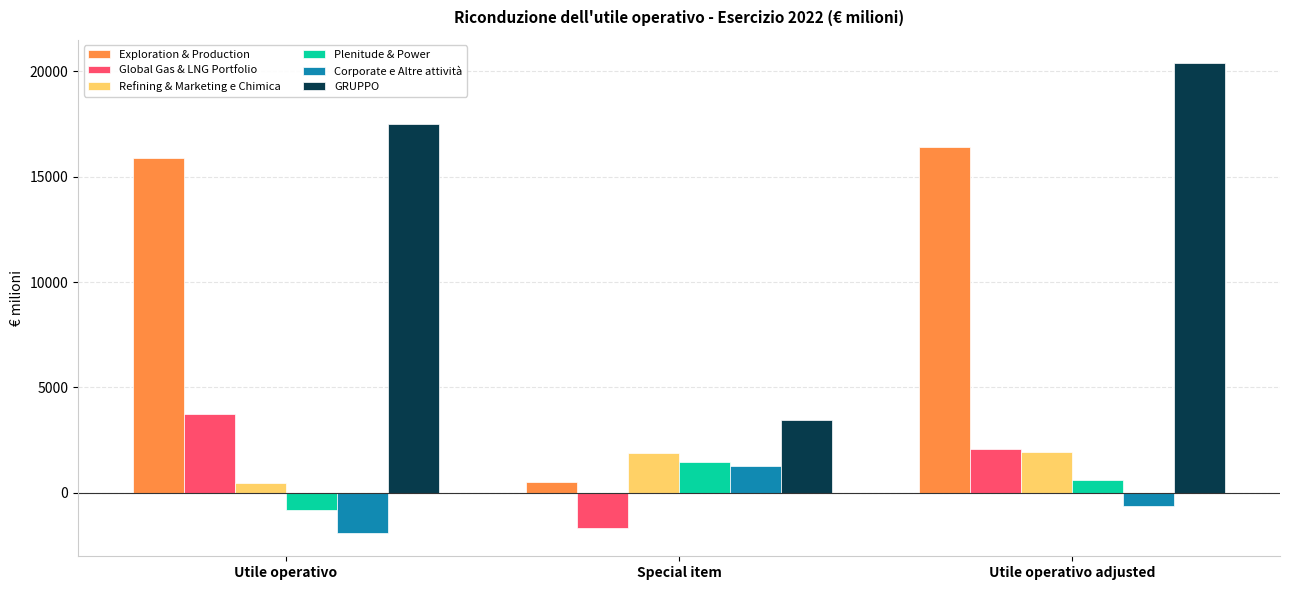

At which label is GRUPPO closest to 11919?

Utile operativo